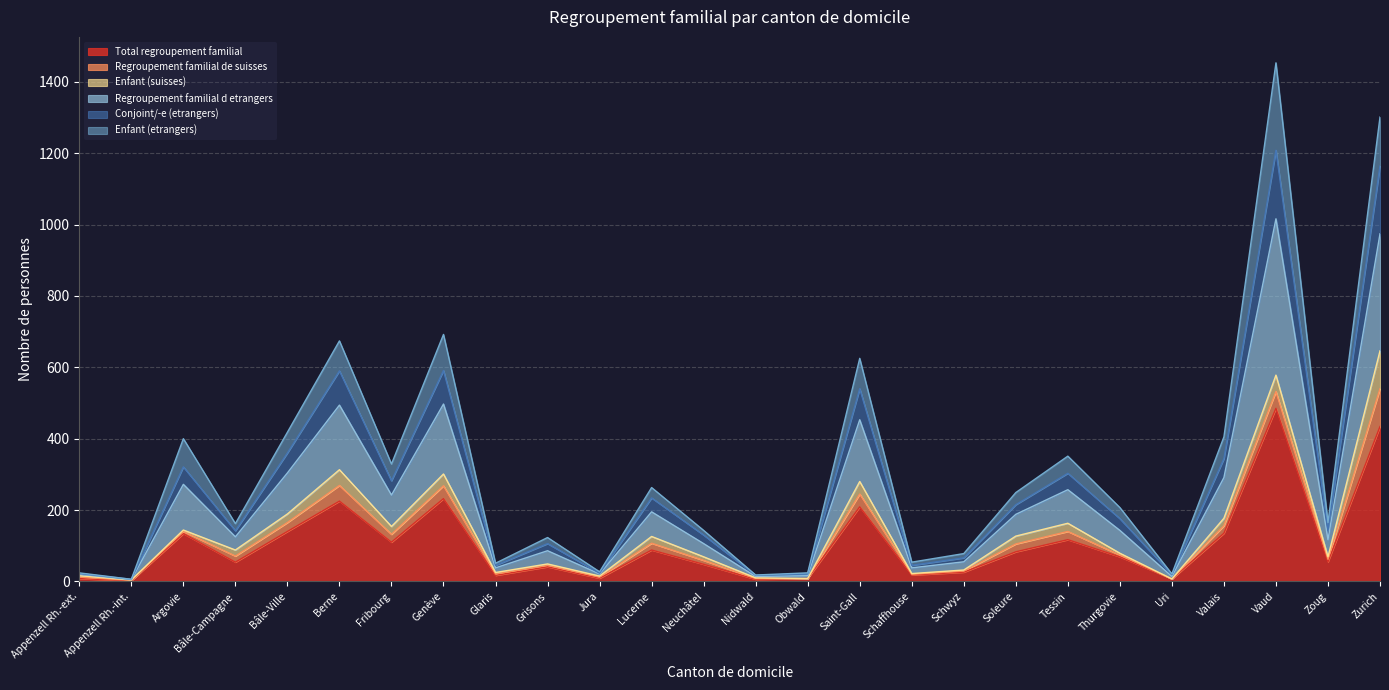

In Conjoint/-e (etrangers), how many points are lower than both neighbors (excluding endpoints)?

9